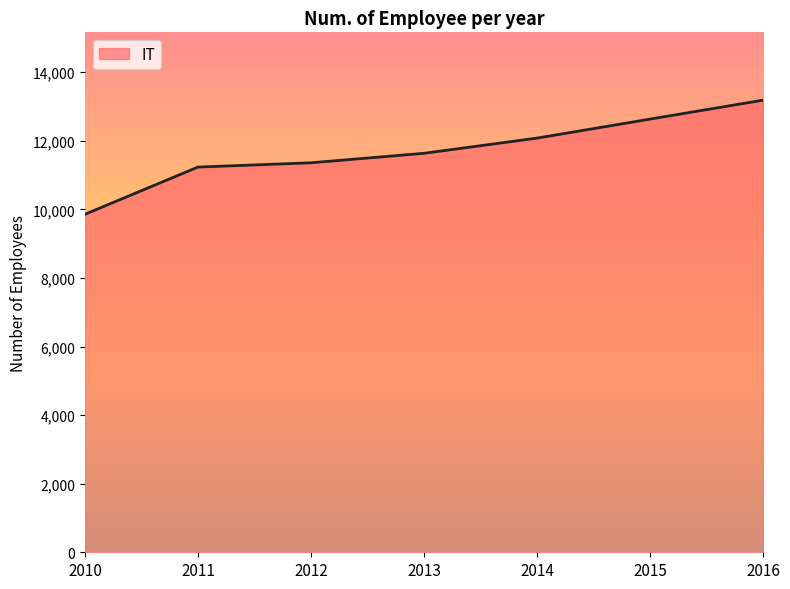

What is the change in value from 2010 to 2016?

+3329